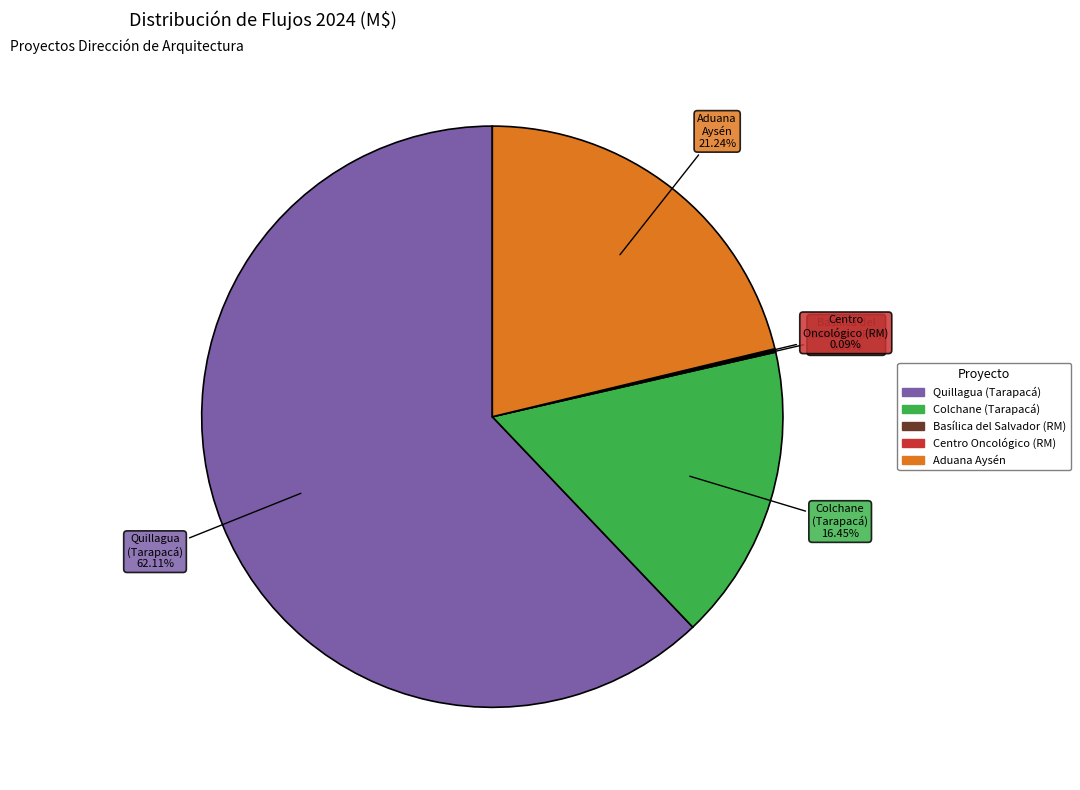

Approximately how many times larger is the value at Colchane (Tarapacá) compared to Aduana Aysén?

0.8